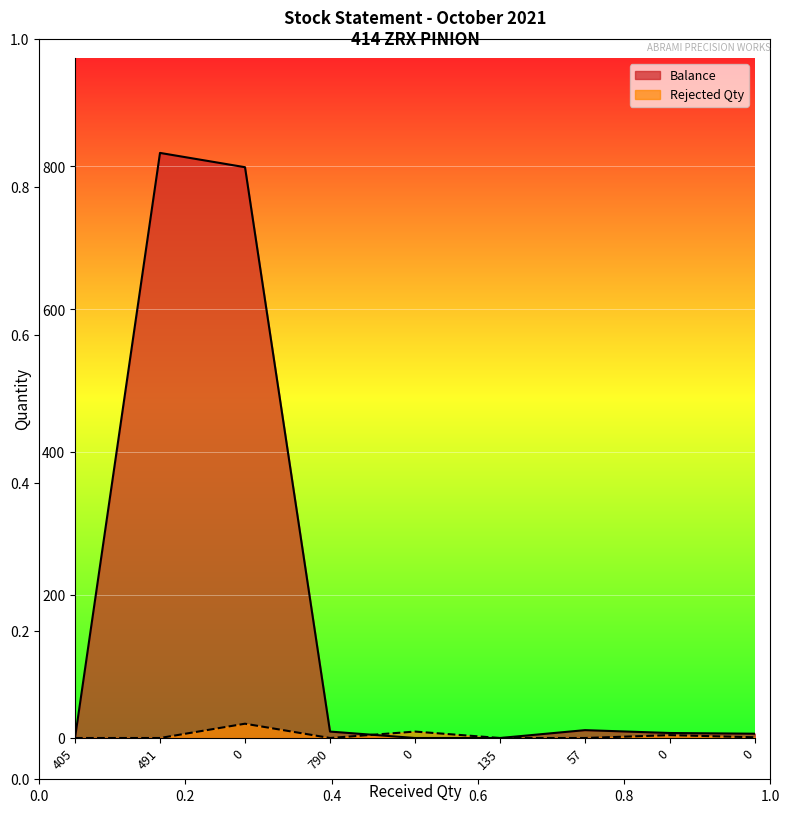

Which series has the largest range (max minus min)?

Balance